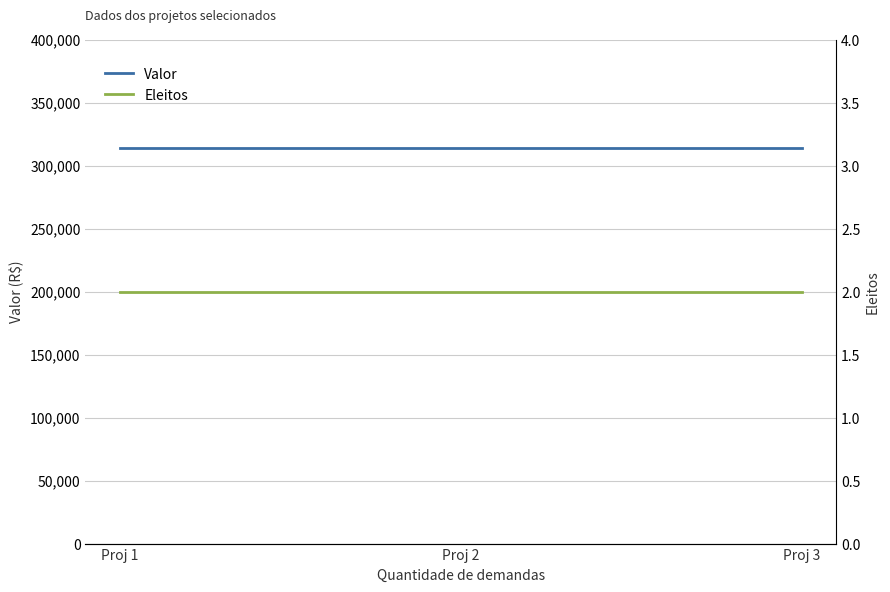

What is the smallest value displayed?

2.0